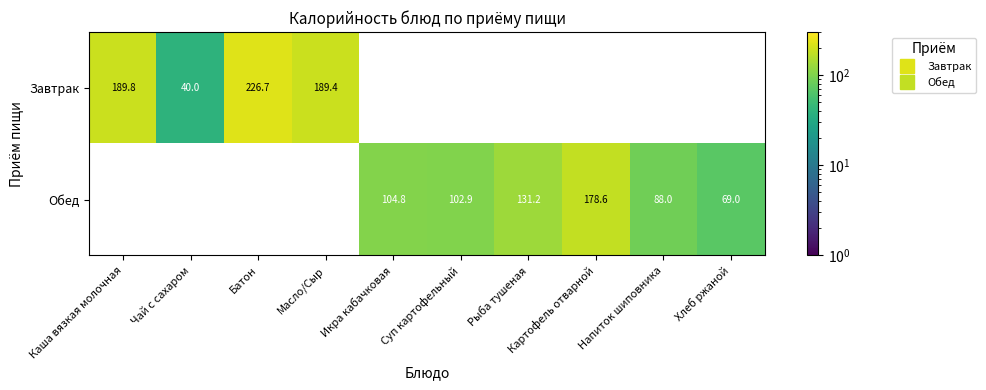

What is the difference between the maximum and minimum values in the Завтрак series?

186.7